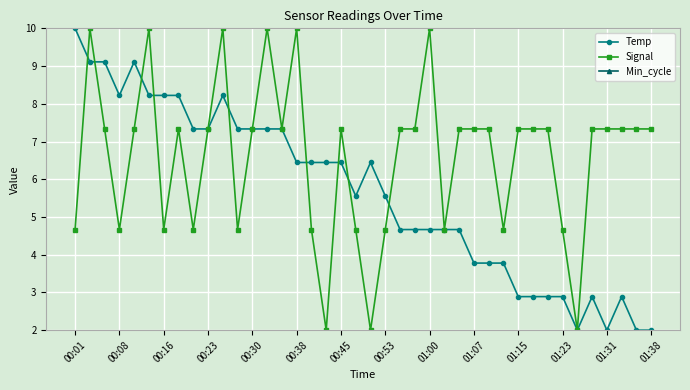

The value of Temp at 00:38 is 6.4. True or false?

True